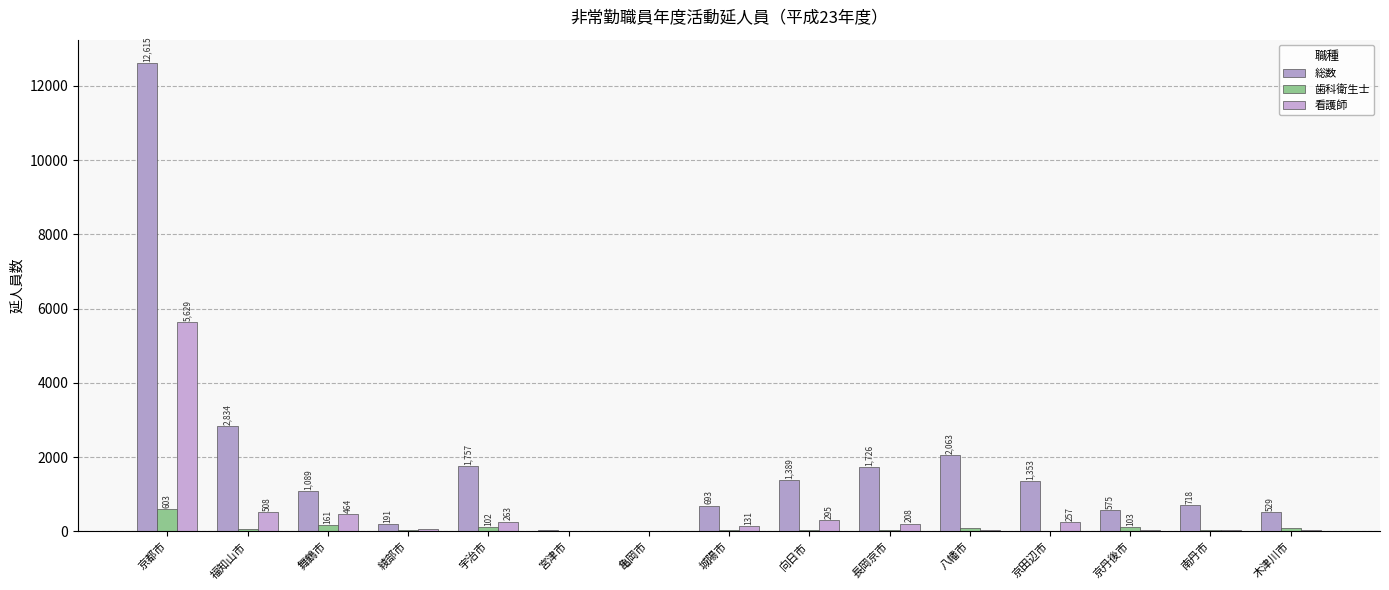

Between 宇治市 and 亀岡市, which series saw the biggest shift?

総数